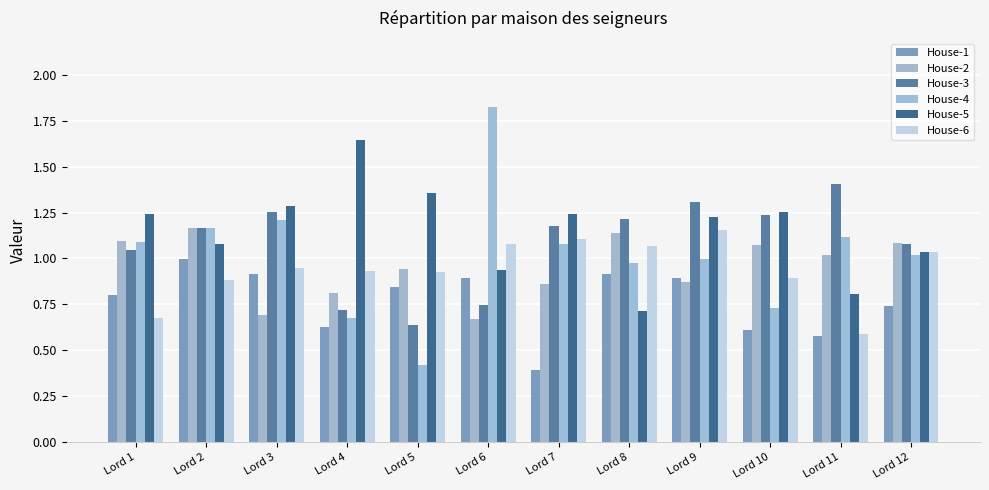

What is the sum of the House-3 values at Lord 8 and Lord 11?

2.6